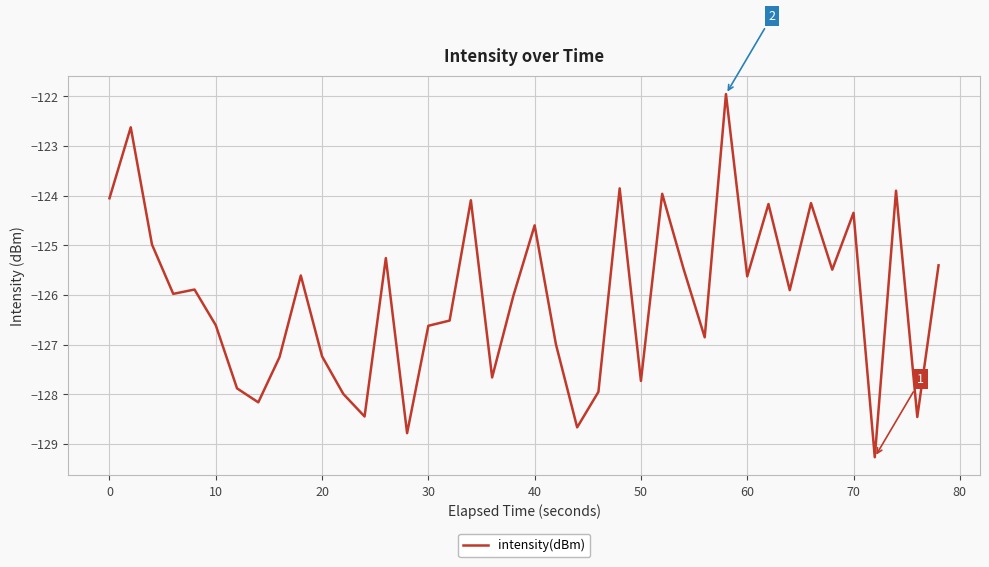

True or false: the data has more than 2 interior local peaks.

True